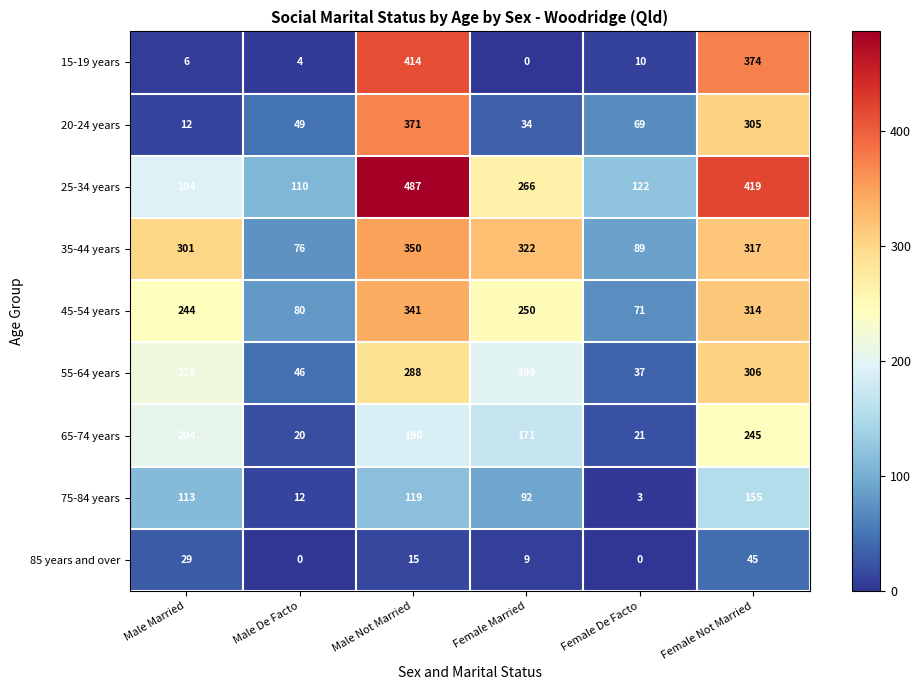

How many series are shown in this chart?

9